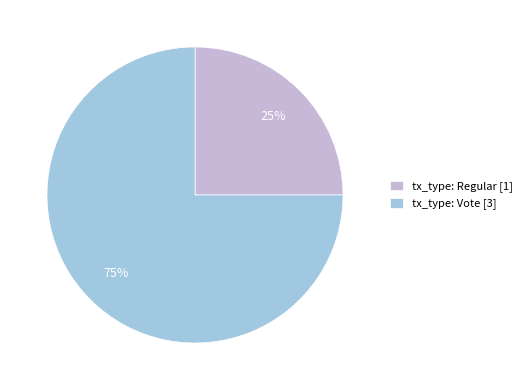

How many segments does this pie chart have?

2